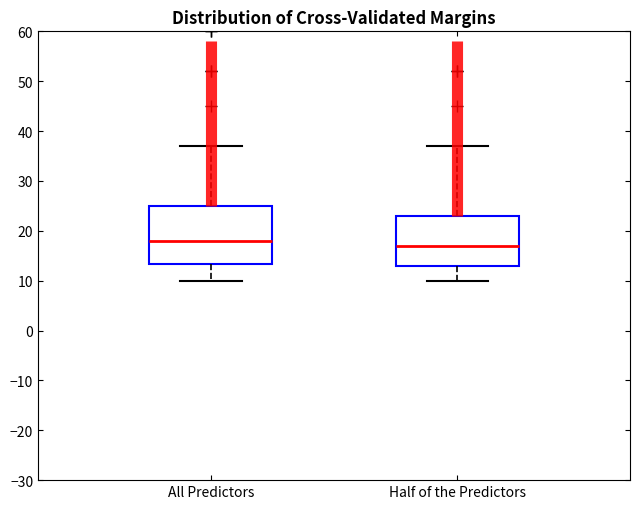

Reading left to right, read every box against the y-axis: the position of its median line, the range the box covers, and the ends of its whiskers. The values are not printed on the chart, so give them approximately, as read against the axis.

All Predictors: median 18, box 13 to 25, whiskers 10 to 37
Half of the Predictors: median 17, box 13 to 23, whiskers 10 to 37